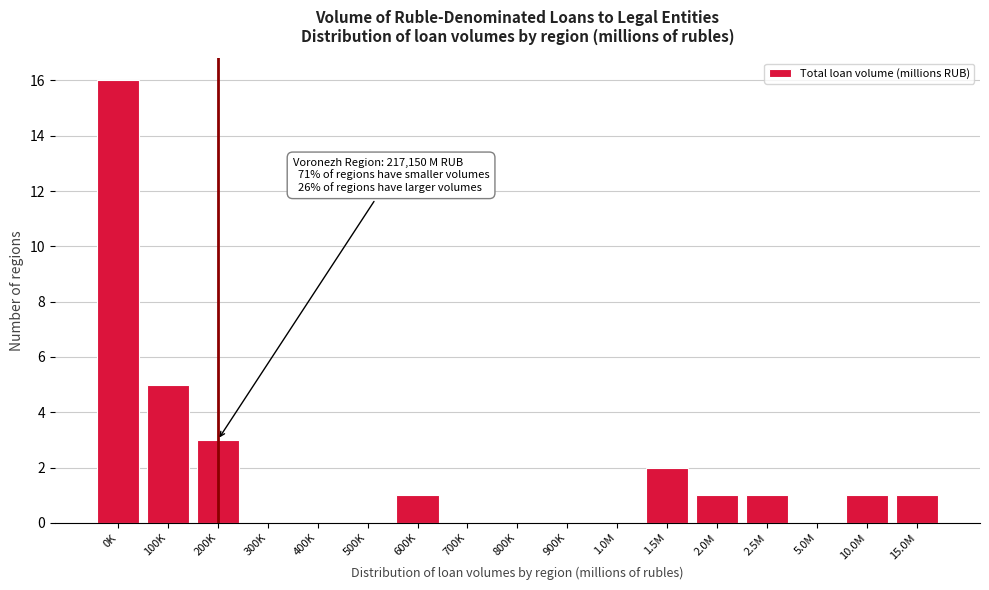

Reading left to right, list all the values displayed in this chart.

0K=16	100K=5	200K=3	300K=0	400K=0	500K=0	600K=1	700K=0	800K=0	900K=0	1.0M=0	1.5M=2	2.0M=1	2.5M=1	5.0M=0	10.0M=1	15.0M=1